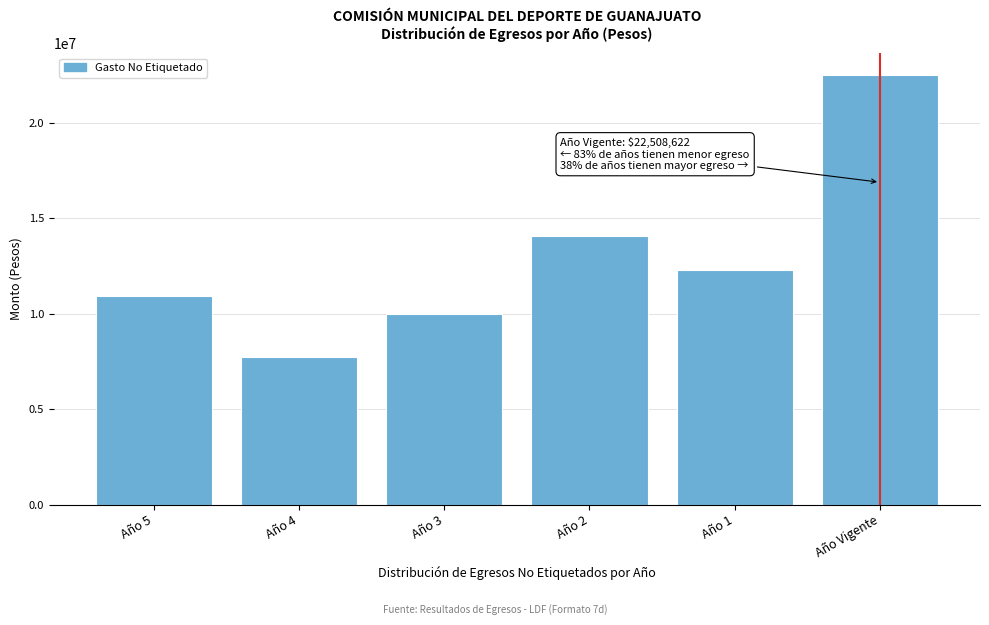

Reading left to right, extract all data points from this chart.

Año 5=10903353.5	Año 4=7726110.3	Año 3=9986105.8	Año 2=14083744.6	Año 1=12290714.2	Año Vigente=22508622.2